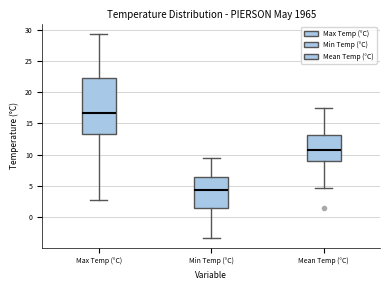

Reading left to right, transcribe this box plot: for each box, give where its median line is, the range the box spans, and where its two whiskers end, as read against the y-axis. The values are not printed on the chart, so give them approximately, as read against the axis.

Max Temp (°C): median 16.5, box 13.5 to 22.5, whiskers 3.0 to 29.5
Min Temp (°C): median 4.5, box 1.5 to 6.5, whiskers -3.5 to 9.5
Mean Temp (°C): median 11.0, box 9.0 to 13.0, whiskers 4.5 to 17.5